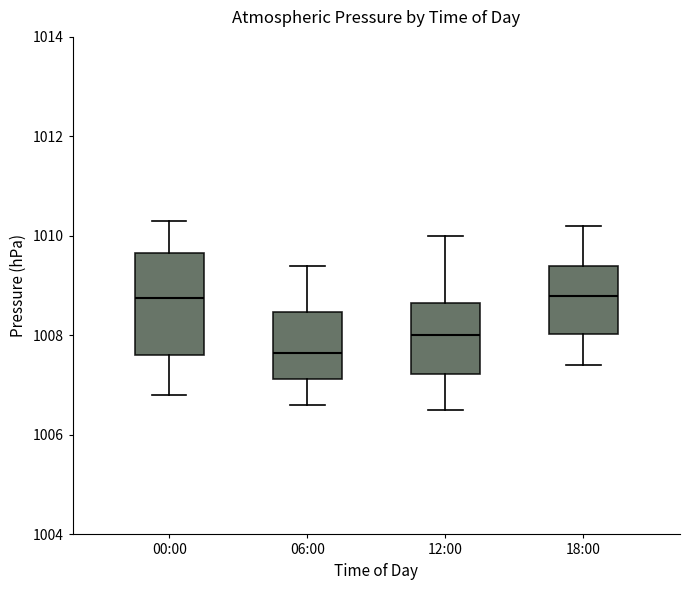

Comparing the boxes themselves (not the whiskers), which one is the tallest?

00:00